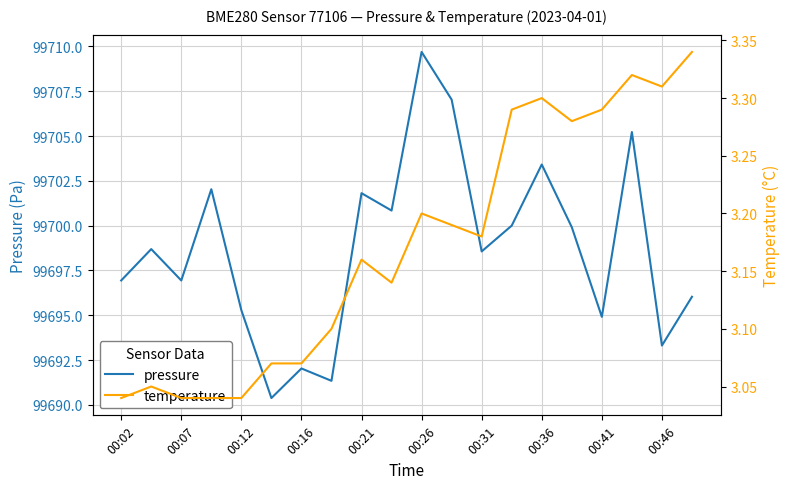

What is the difference between the maximum and second lowest values in the temperature series?

0.3